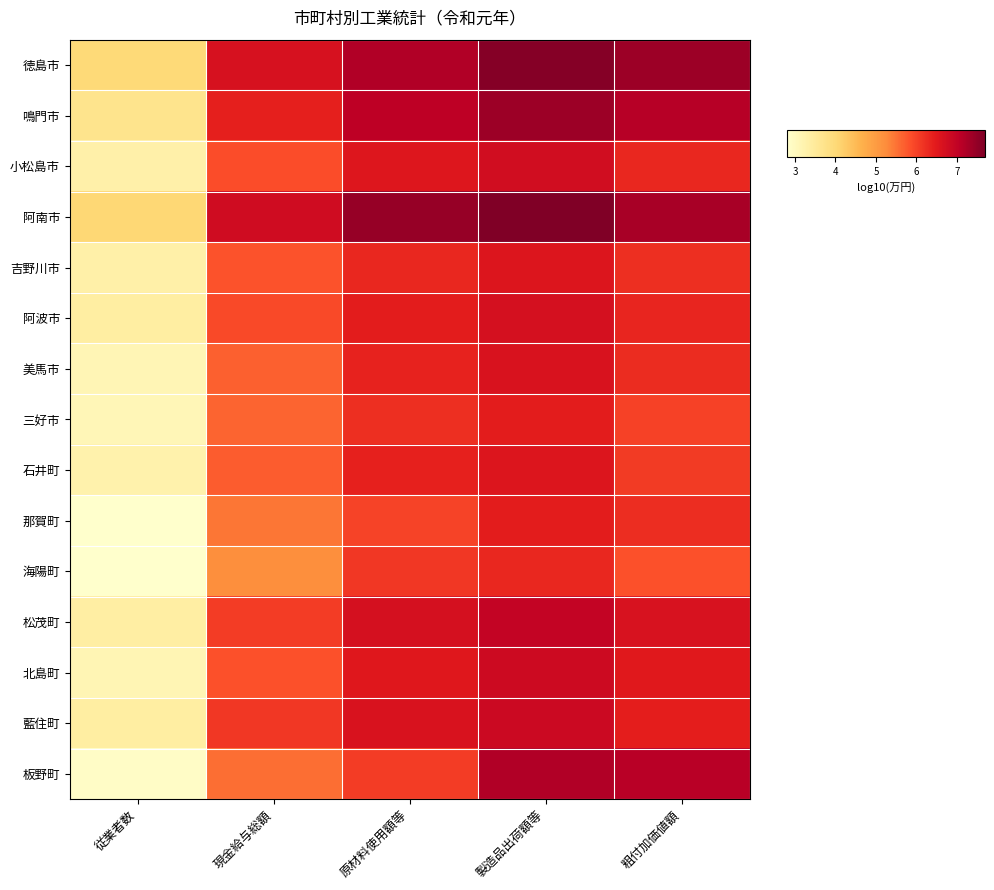

What is the greatest value displayed?

7.7